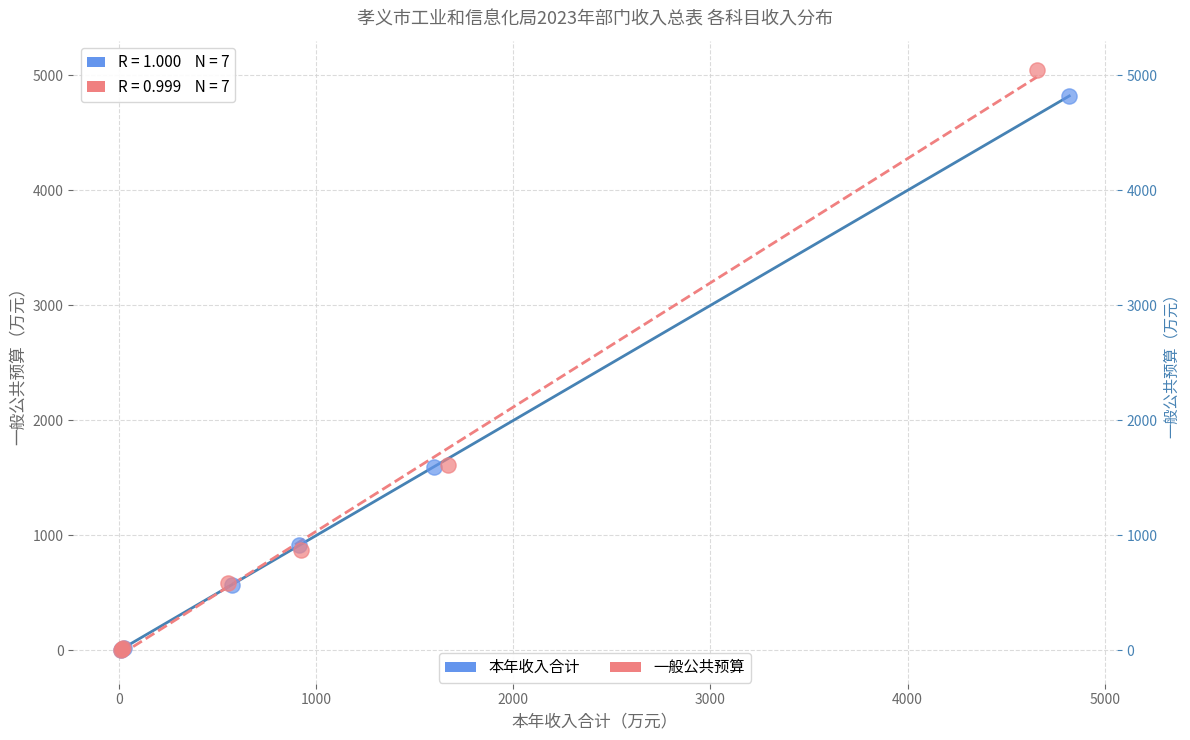

Which series reaches the maximum Y coordinate?

一般公共预算